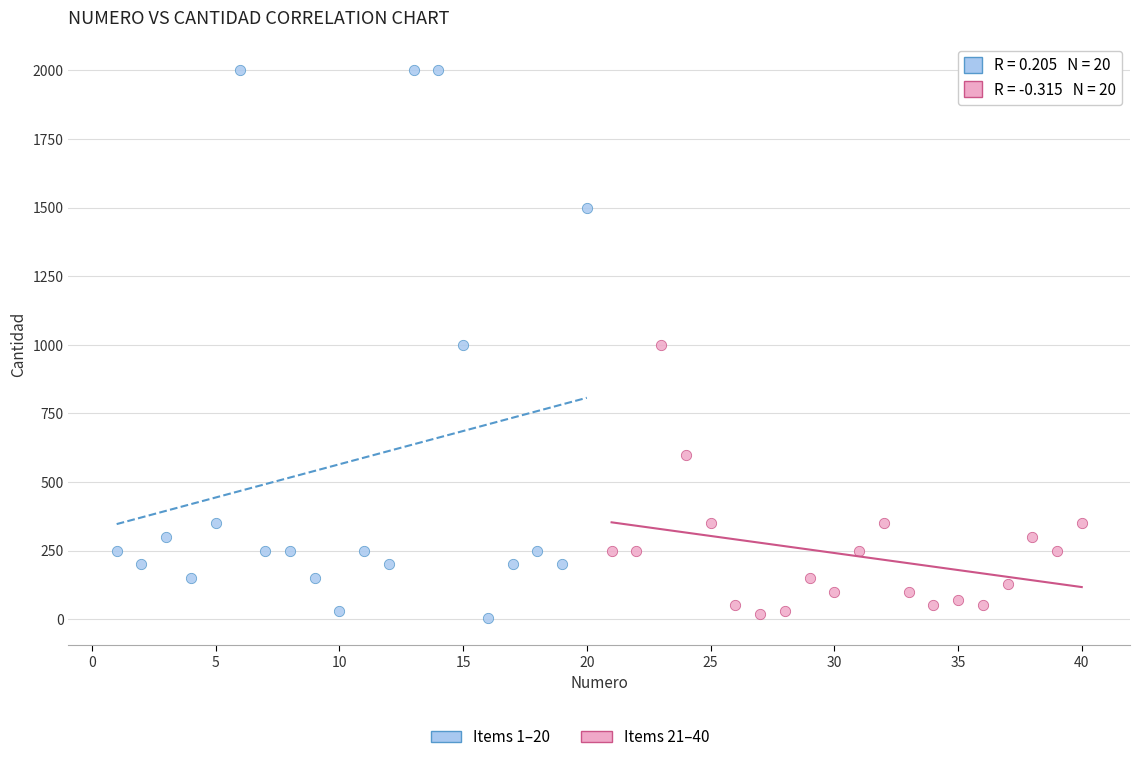

Which series has the largest Y range (max minus min)?

Items 1–20